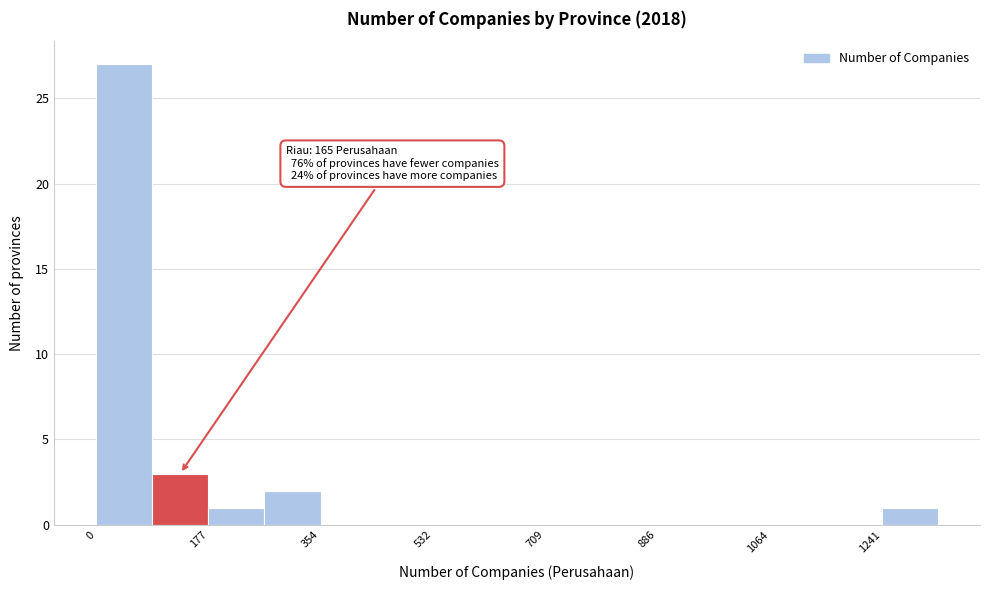

Which range on the x-axis has the tallest bar?

0 to 80